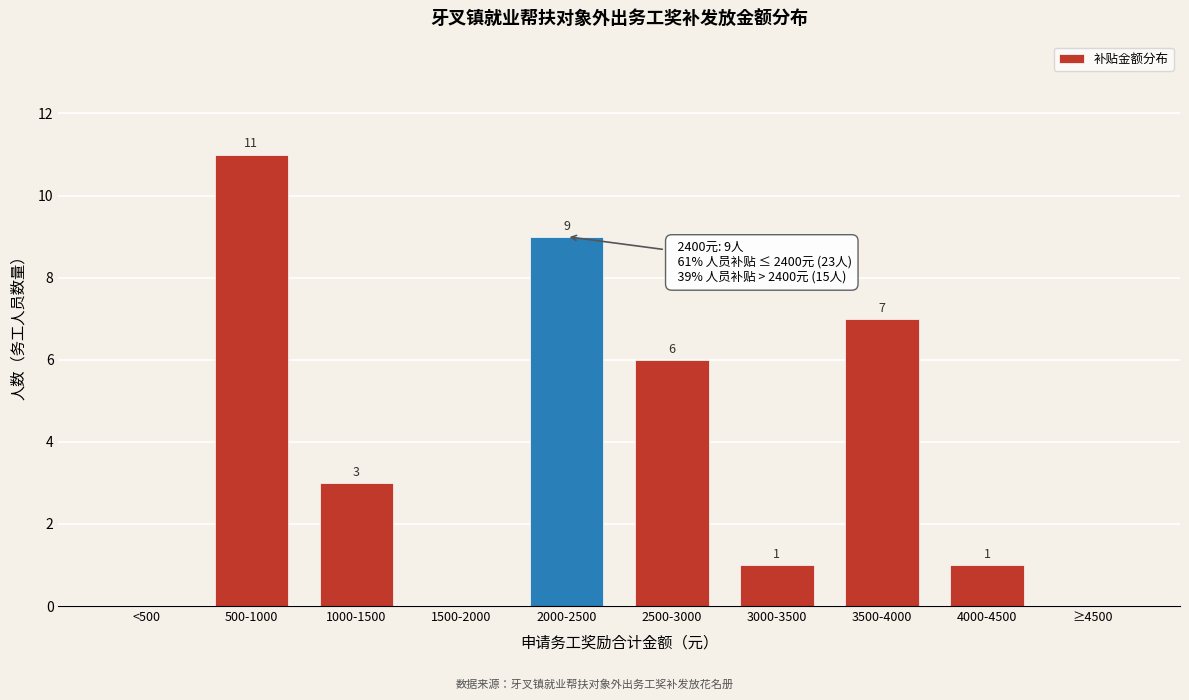

Reading right to left, extract all data points from this chart.

≥4500=0	4000-4500=1	3500-4000=7	3000-3500=1	2500-3000=6	2000-2500=9	1500-2000=0	1000-1500=3	500-1000=11	<500=0